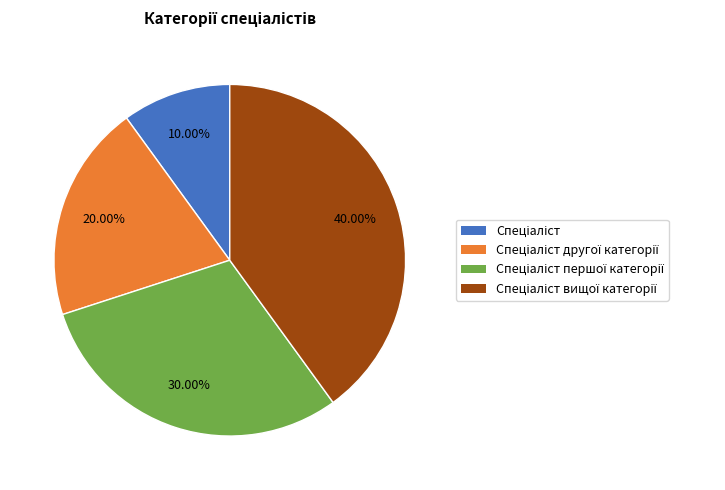

Count the number of slices in the pie.

4